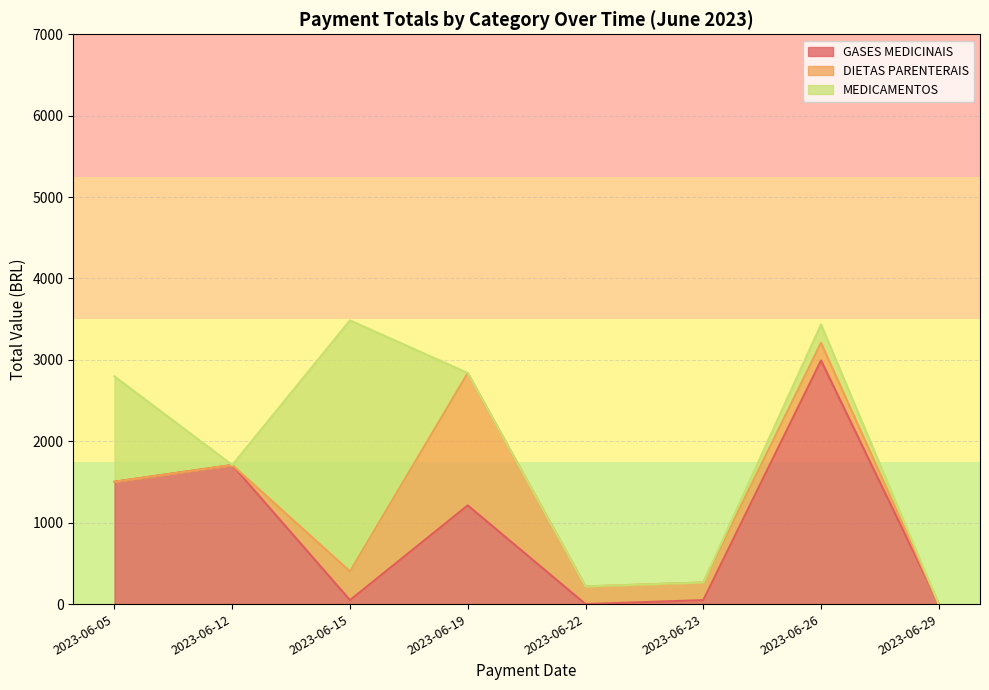

The value of GASES MEDICINAIS at 2023-06-05 is 1503.2. True or false?

True